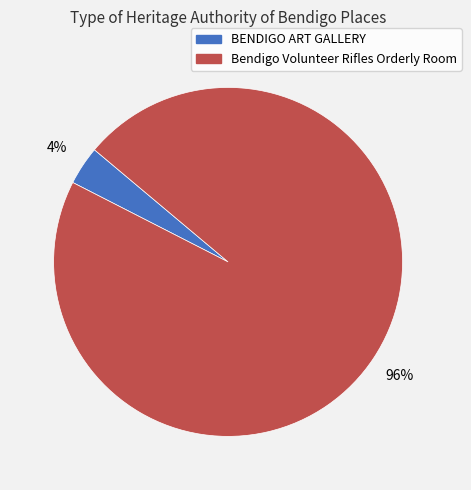

Which category has the biggest portion of the pie?

Bendigo Volunteer Rifles Orderly Room